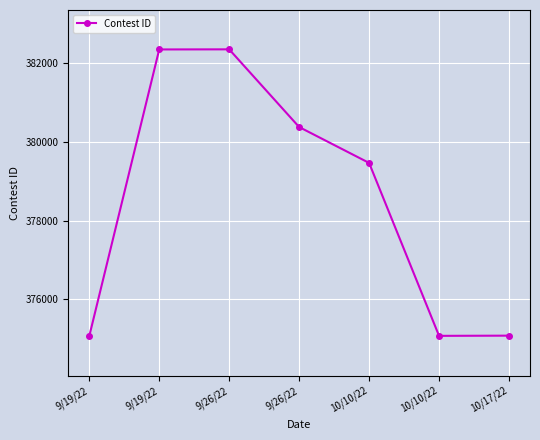

List the labels in order of value, largest first.

9/26/22, 9/19/22, 9/26/22, 10/10/22, 10/17/22, 10/10/22, 9/19/22